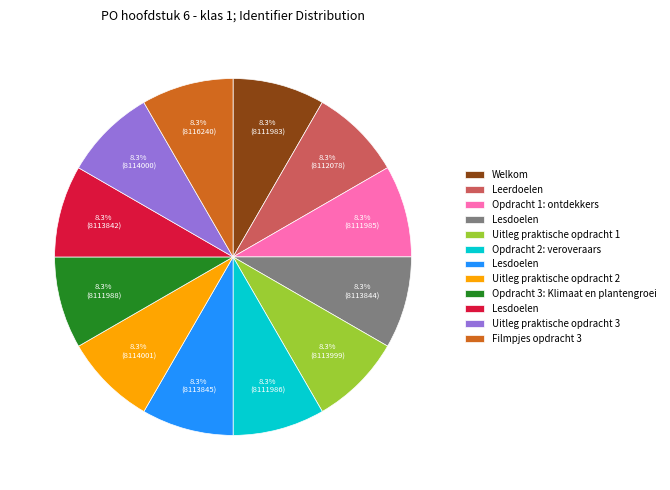

Is there any slice that represents more than half of the pie?

No